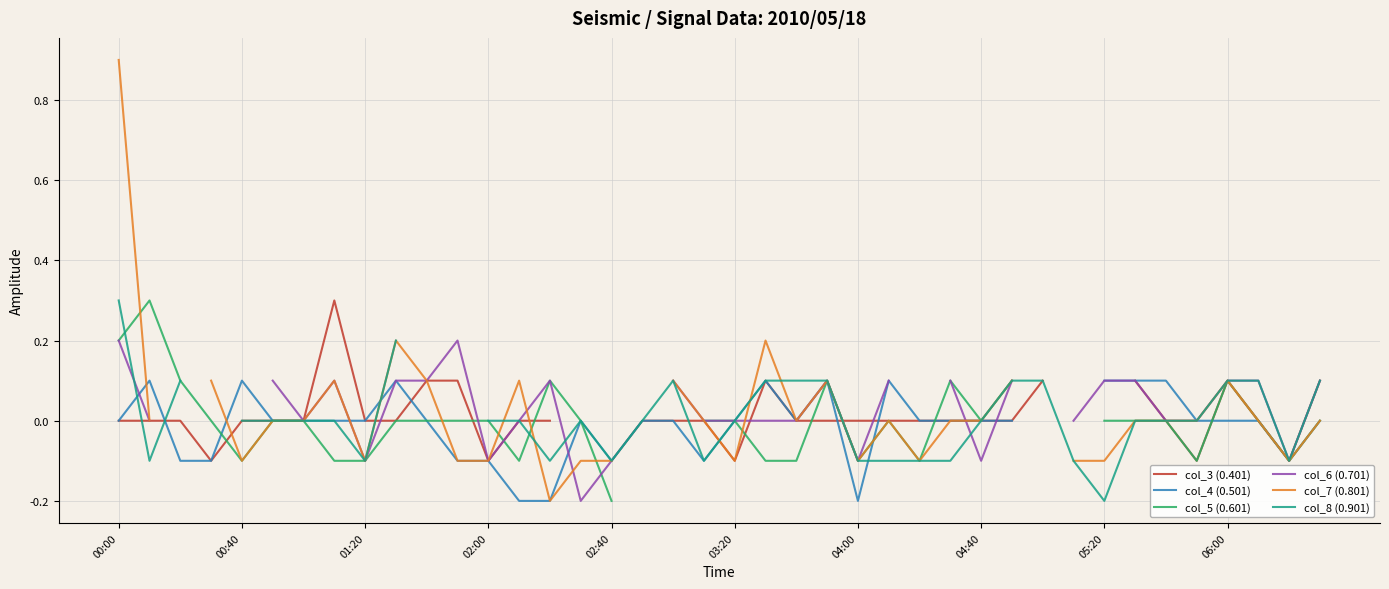

Does the chart display data point markers on the line(s)?

No